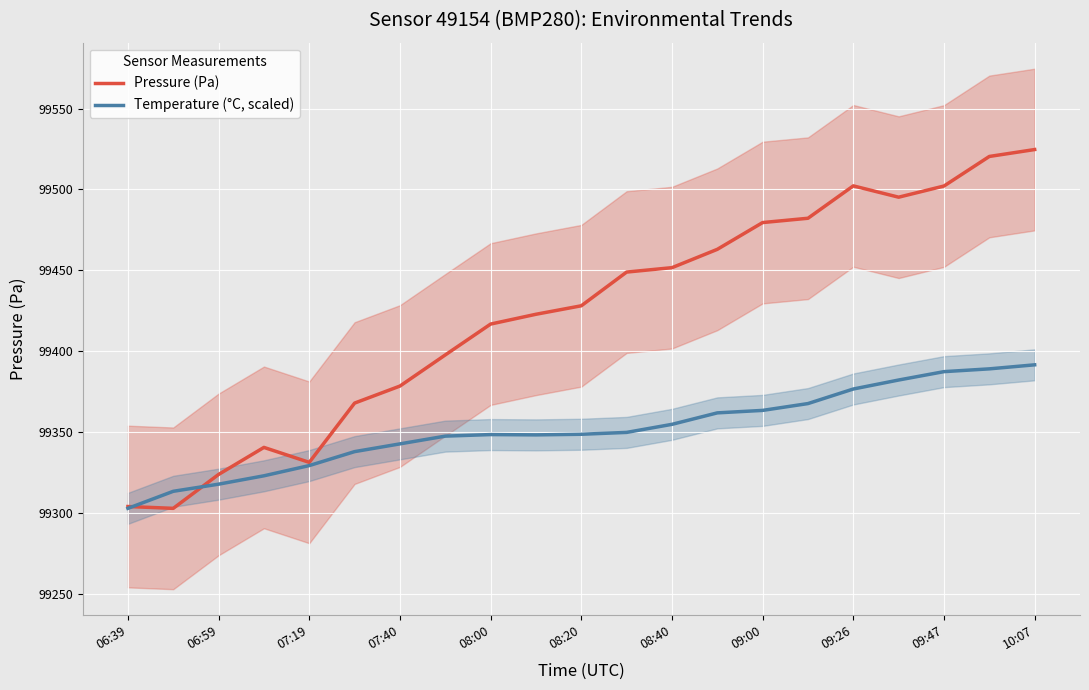

What is the maximum value for Pressure (Pa)?

99524.7